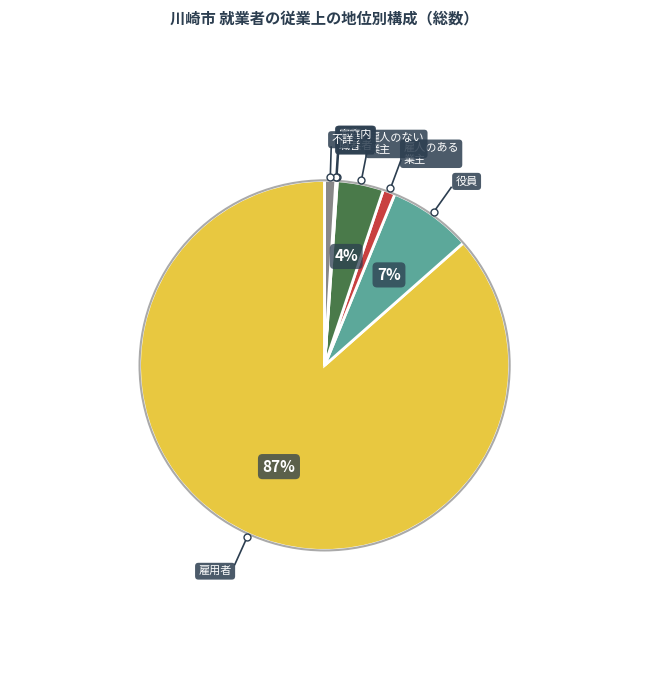

To the nearest percent, what is the difference between the largest and smallest slice percentages?

87%